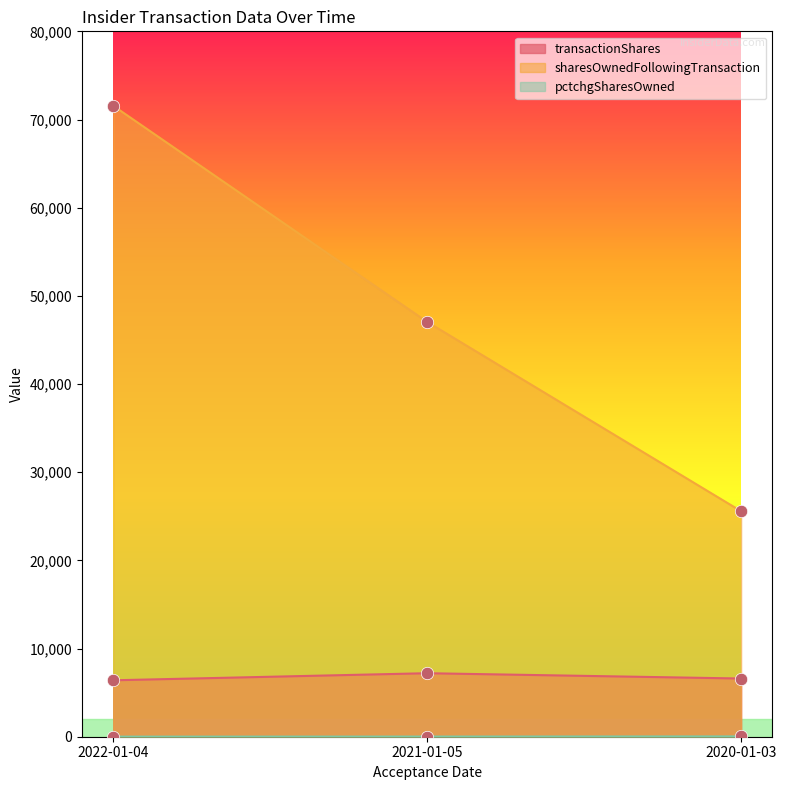

Which series reaches the minimum Y coordinate?

pctchgSharesOwned